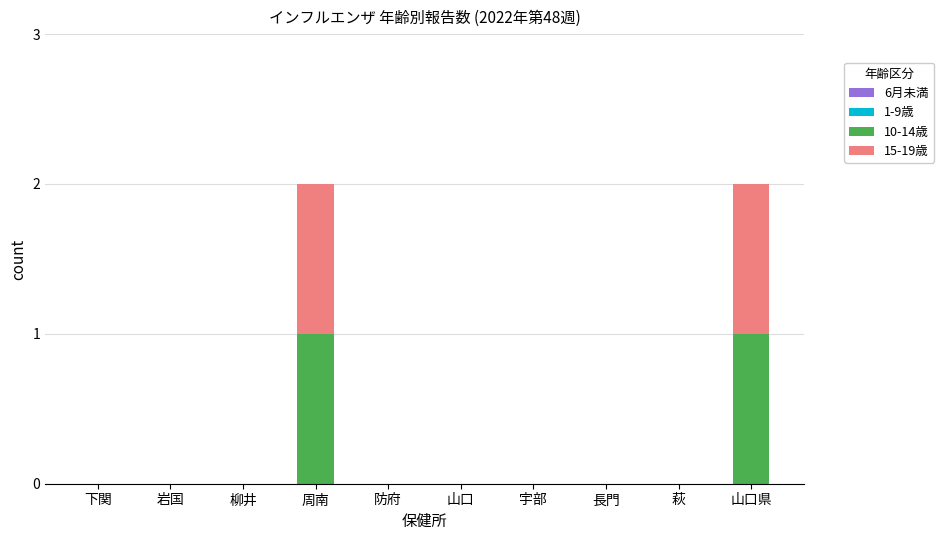

How many distinct data groups are displayed?

2